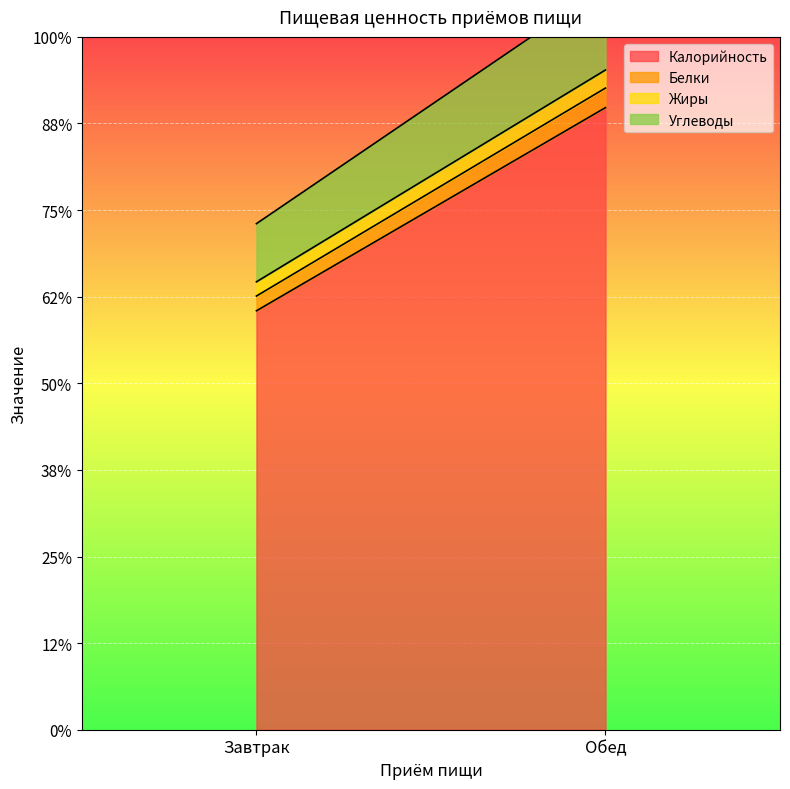

At which category is the sum across all series the highest?

Обед